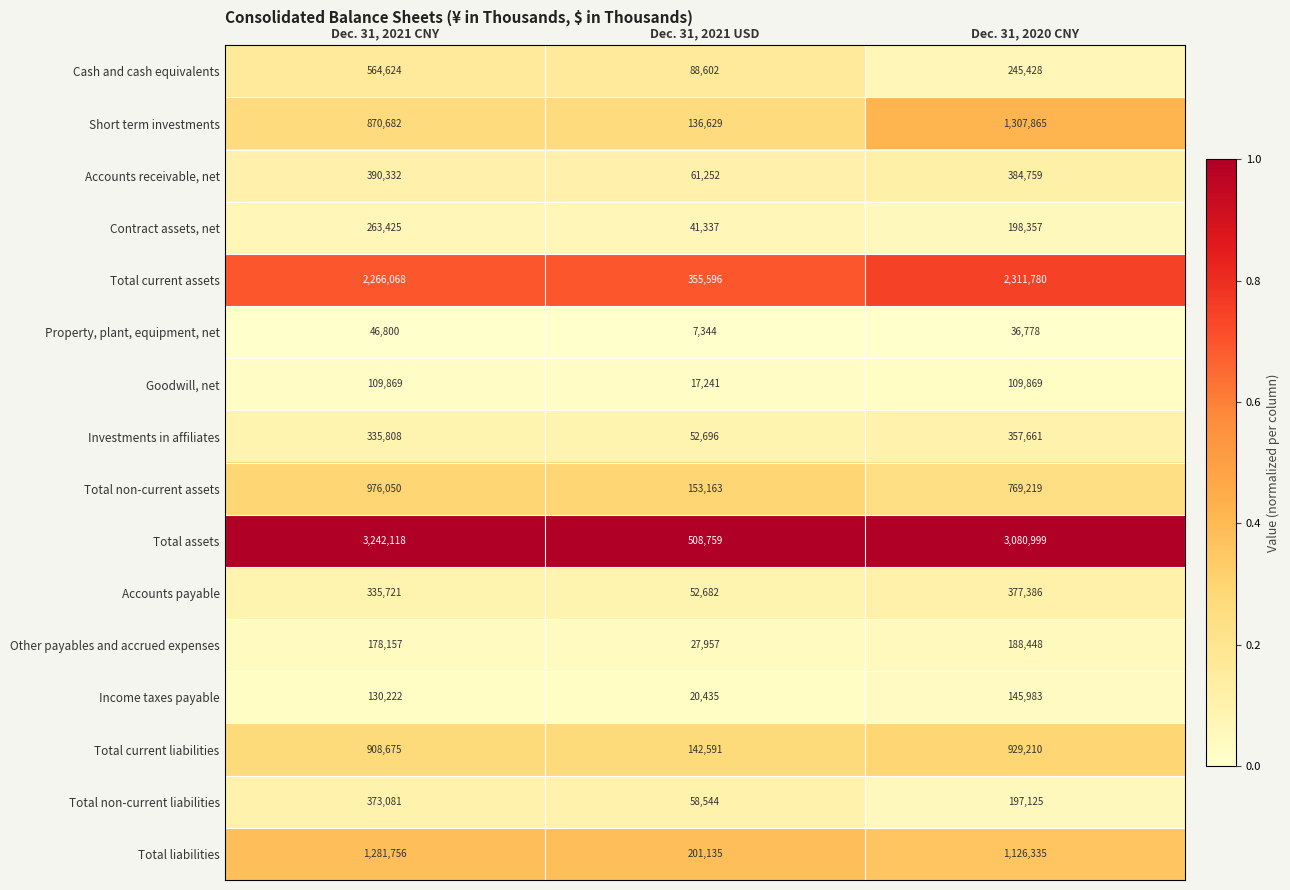

Is it true that Accounts receivable, net equals 384759 at Dec. 31, 2020 CNY?

True